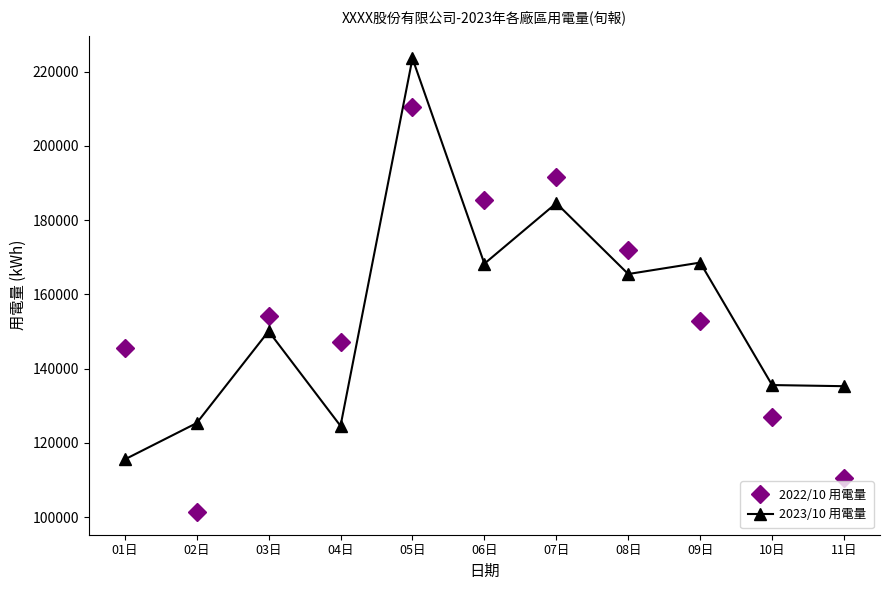

In 2022/10 用電量, how many points are higher than both neighbors (excluding endpoints)?

3